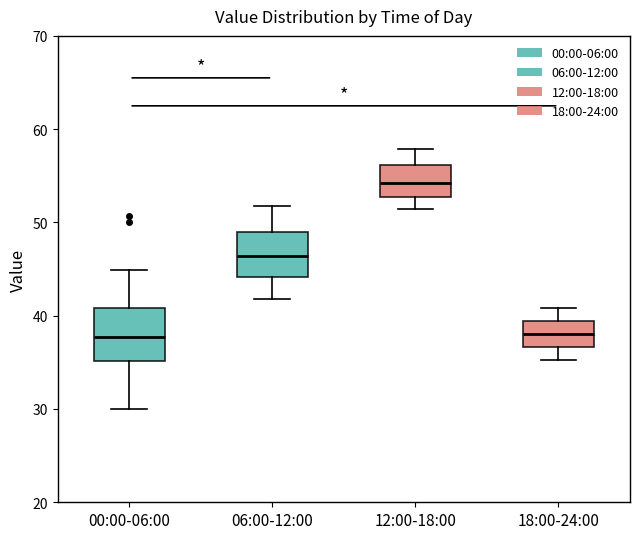

Where is the upper edge of the box for 12:00-18:00 on the y-axis? The values are not printed on the chart, so give them approximately, as read against the axis.

56